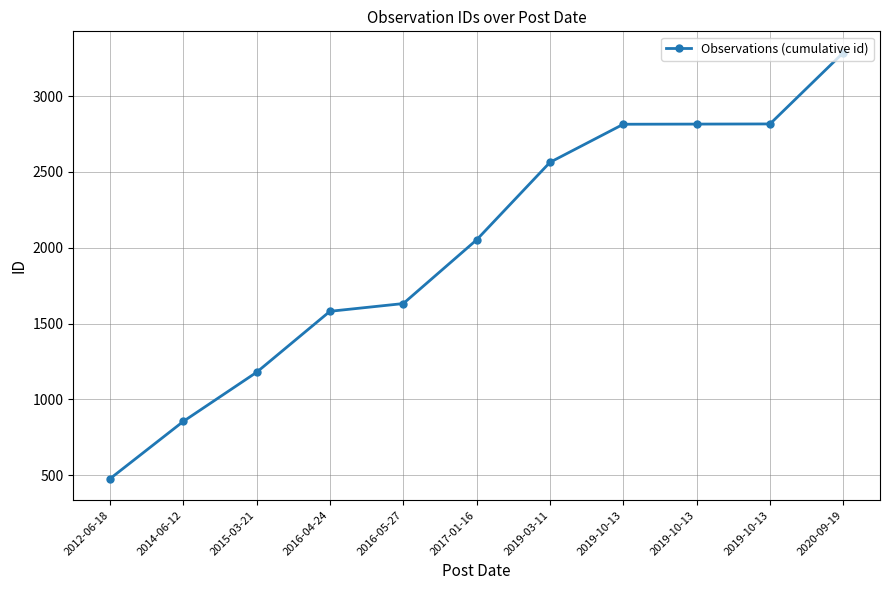

Which has a higher value, 2019-03-11 or 2017-01-16?

2019-03-11